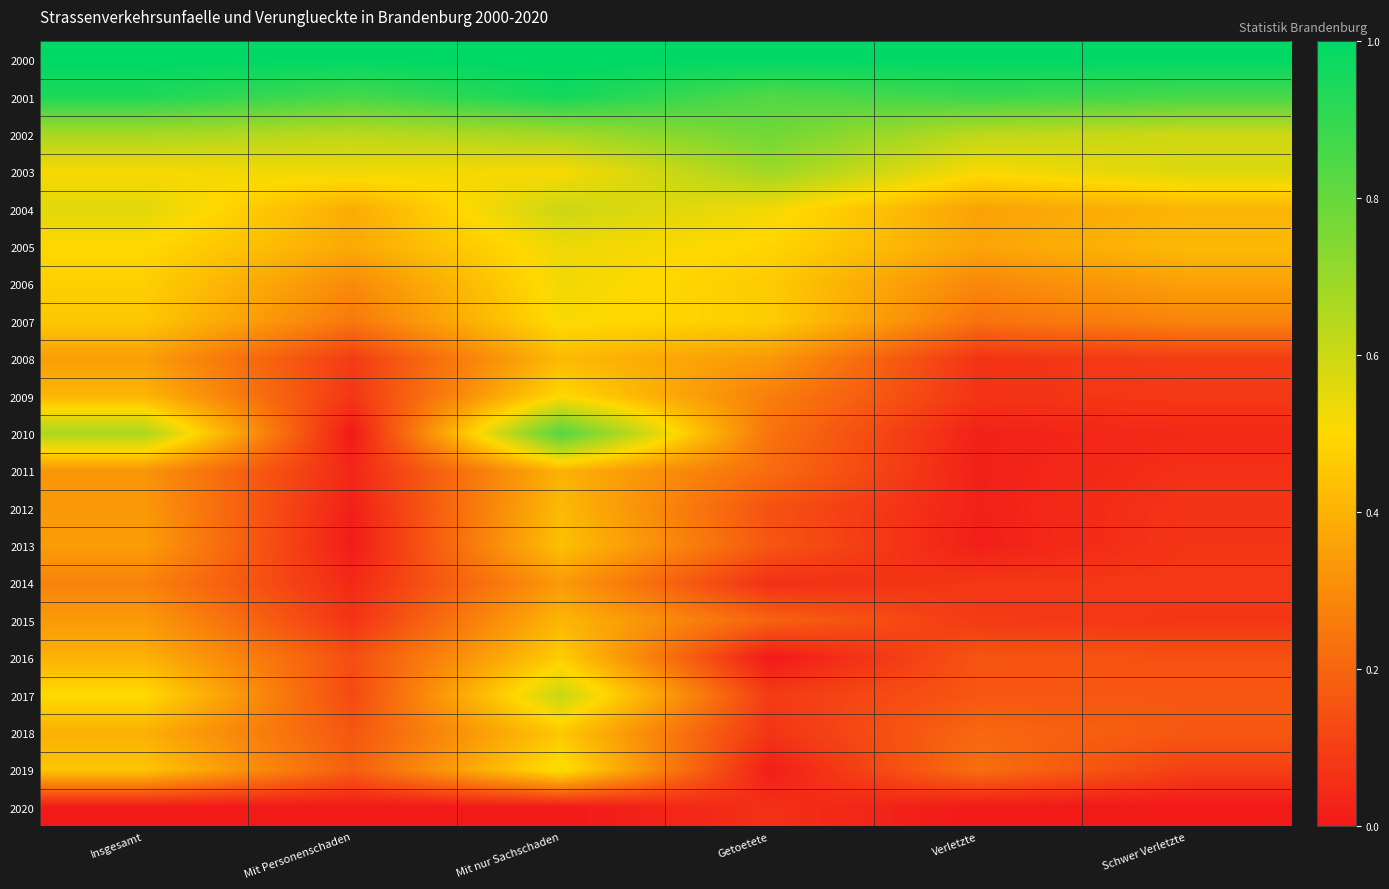

Which series has the largest range (max minus min)?

2010